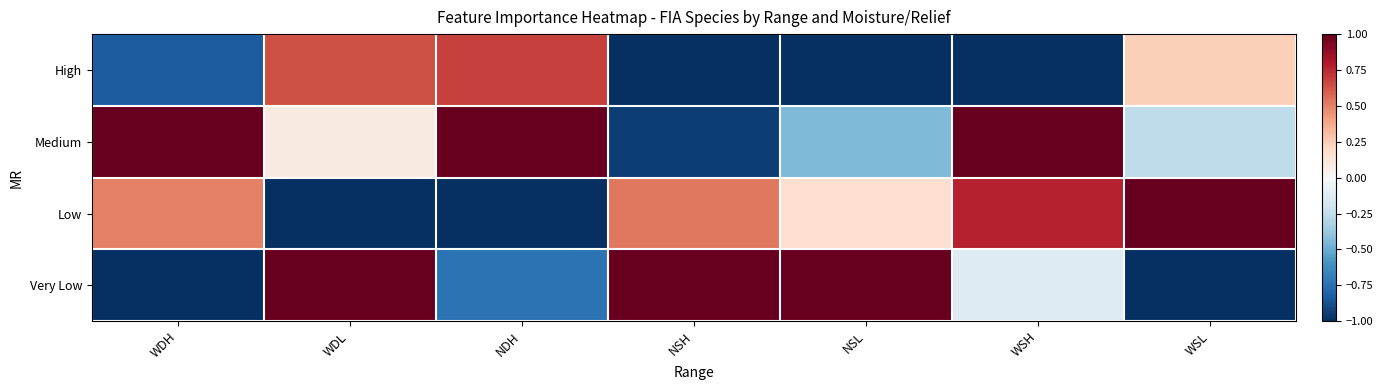

What is the greatest value displayed?

1.0